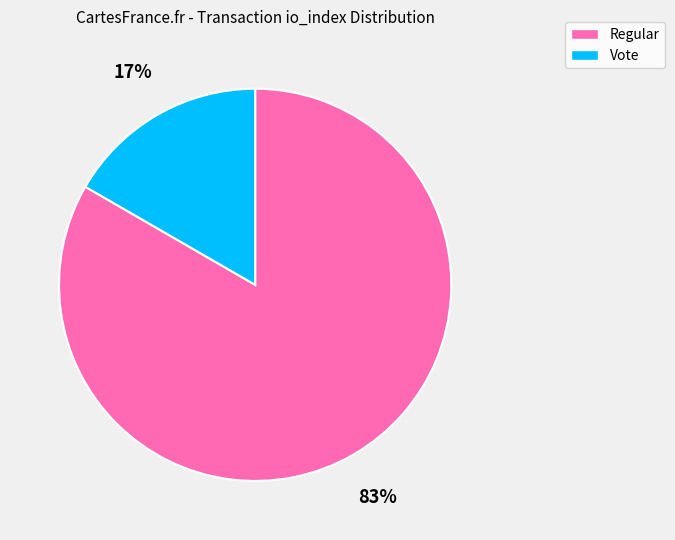

Is Vote the majority of the pie?

No